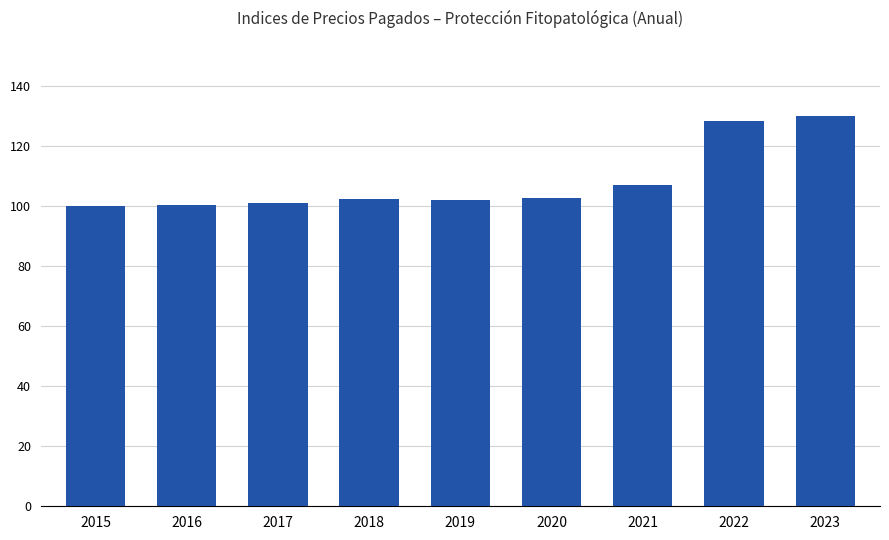

Approximately how many times larger is the value at 2021 compared to 2016?

1.1